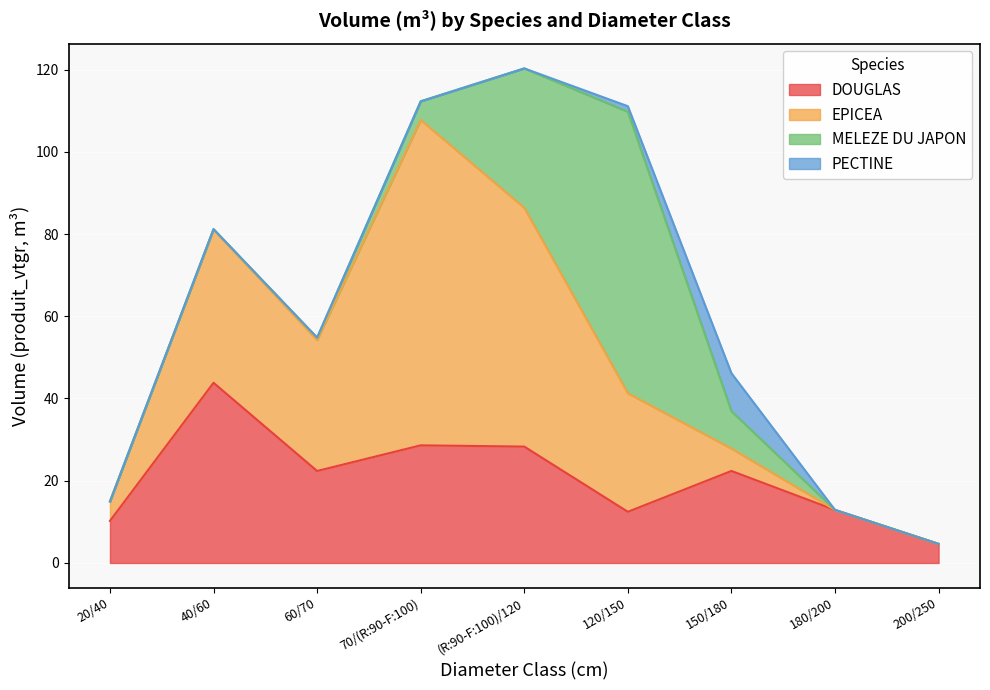

True or false: MELEZE DU JAPON has a value of 68.5 at 120/150.

True